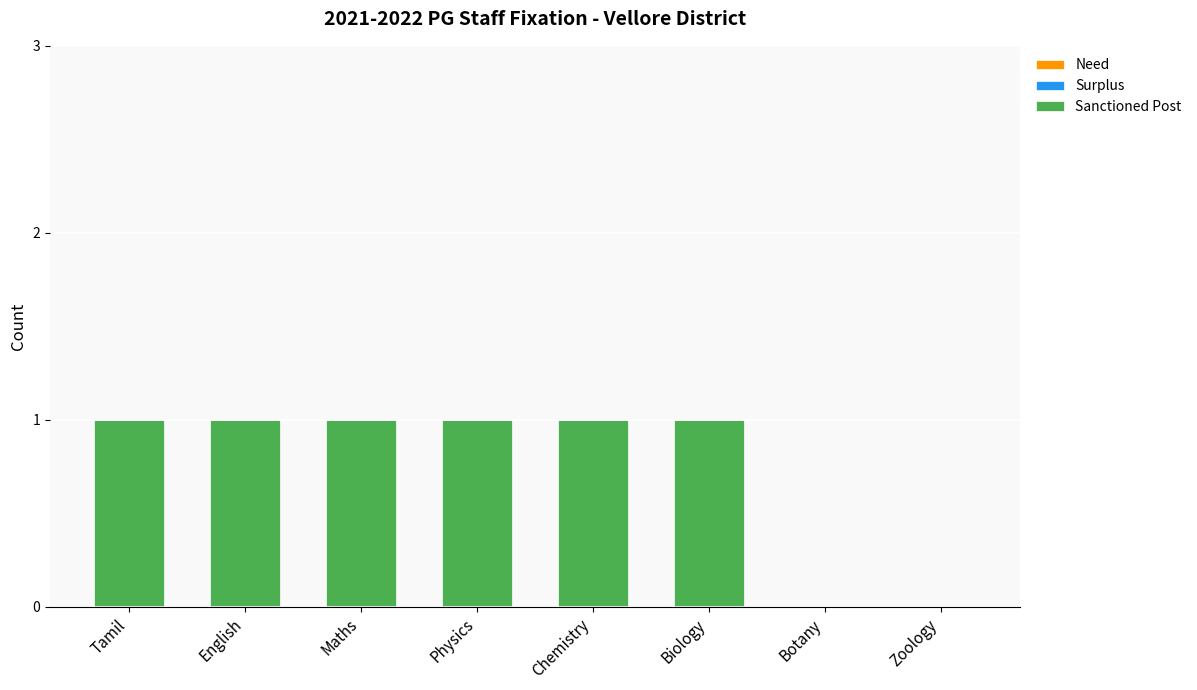

The value at Physics is 1. True or false?

True